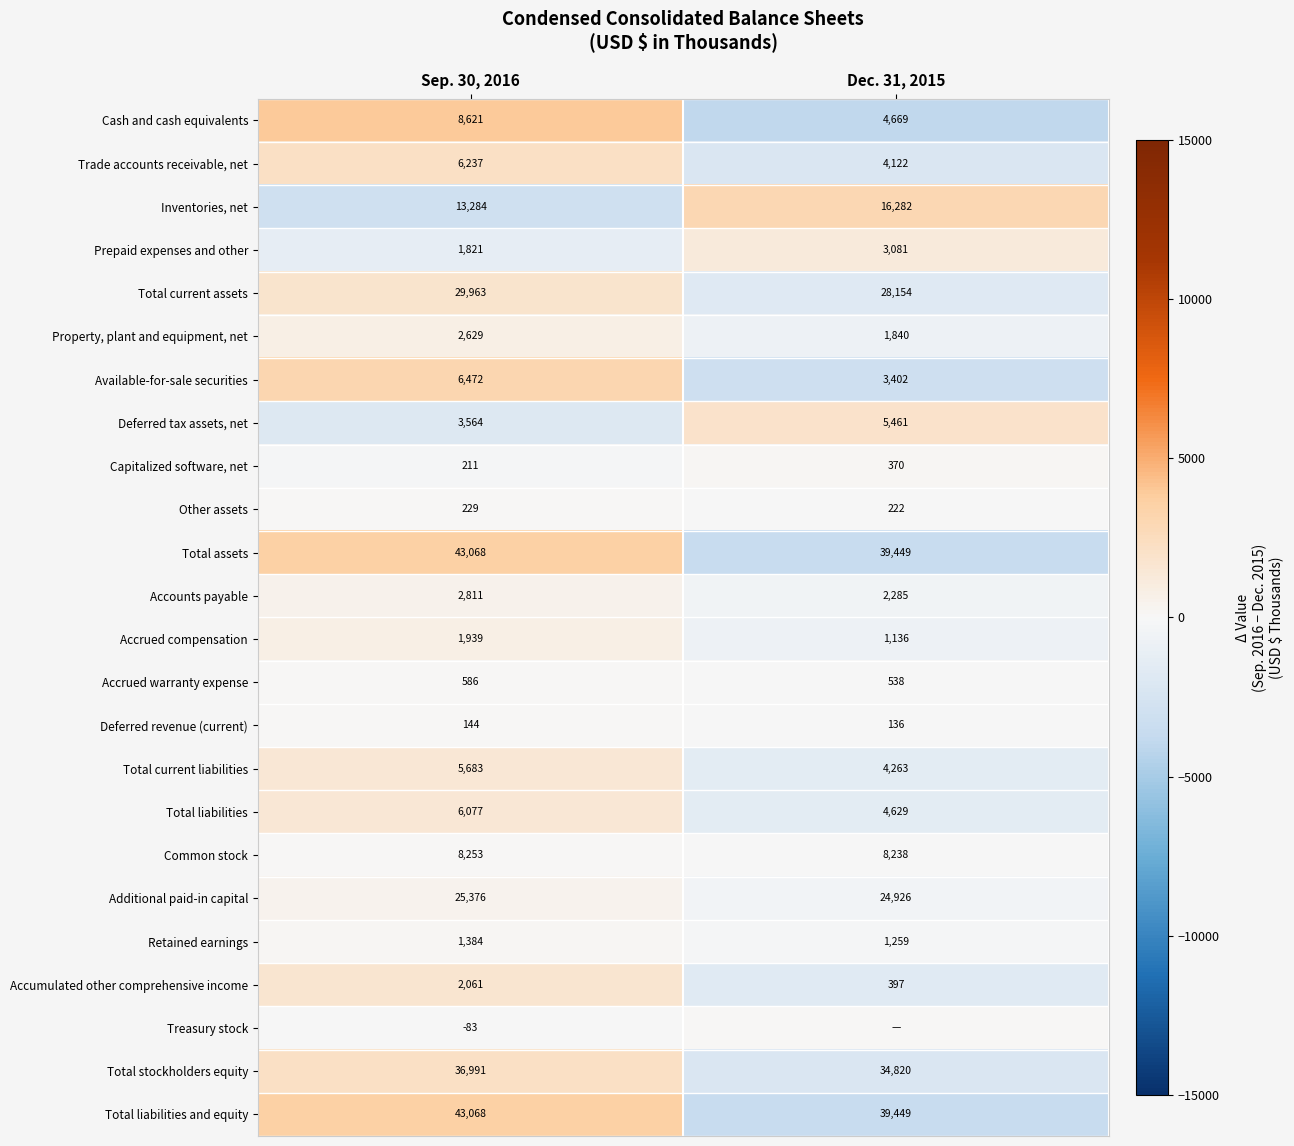

At which label does Total liabilities reach its peak?

Sep. 30, 2016